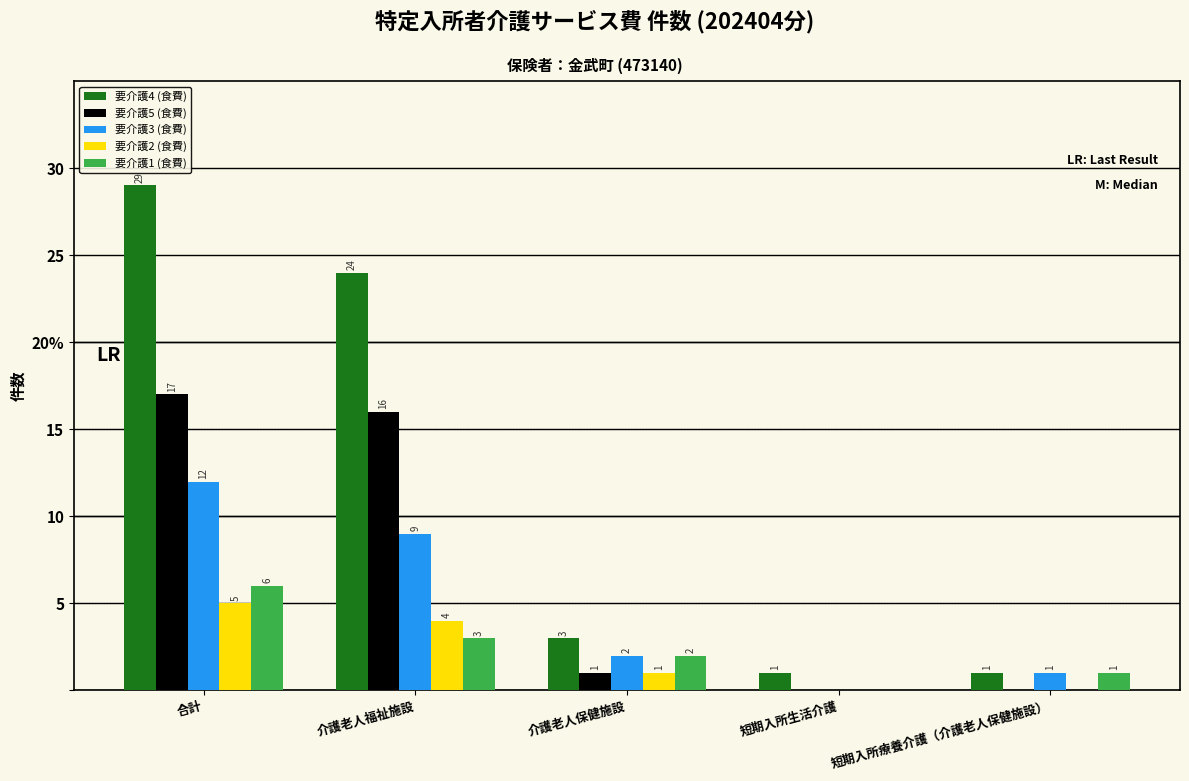

Are the bars horizontal?

No